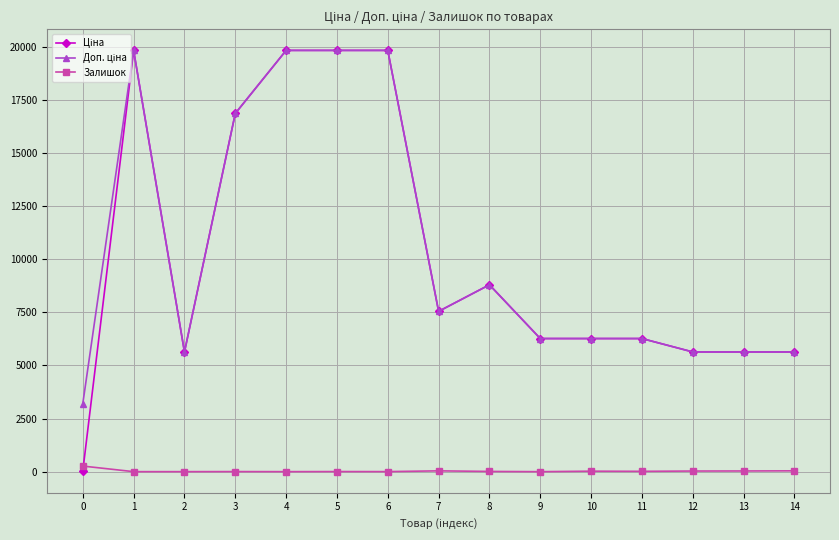

What is the spread (max minus min) of values at 7?

7506.9